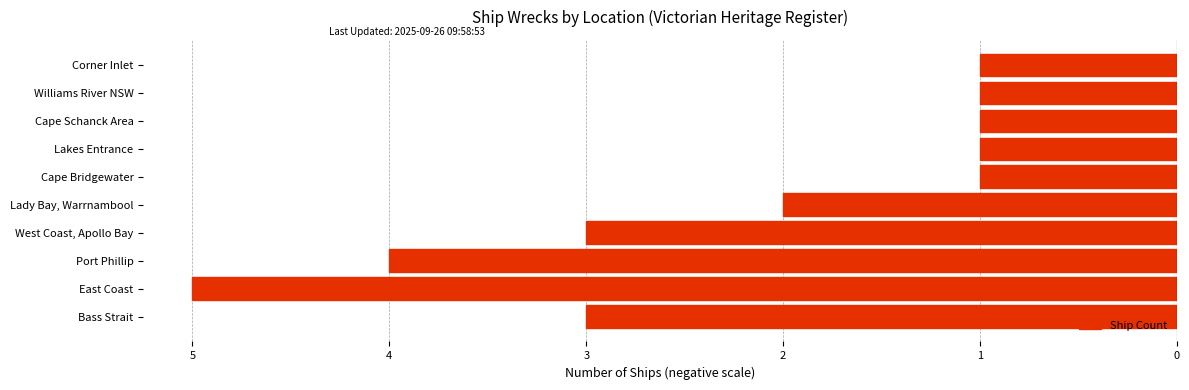

List the labels in order of value, largest first.

Cape Bridgewater, Lakes Entrance, Cape Schanck Area, Williams River NSW, Corner Inlet, Lady Bay, Warrnambool, Bass Strait, West Coast, Apollo Bay, Port Phillip, East Coast